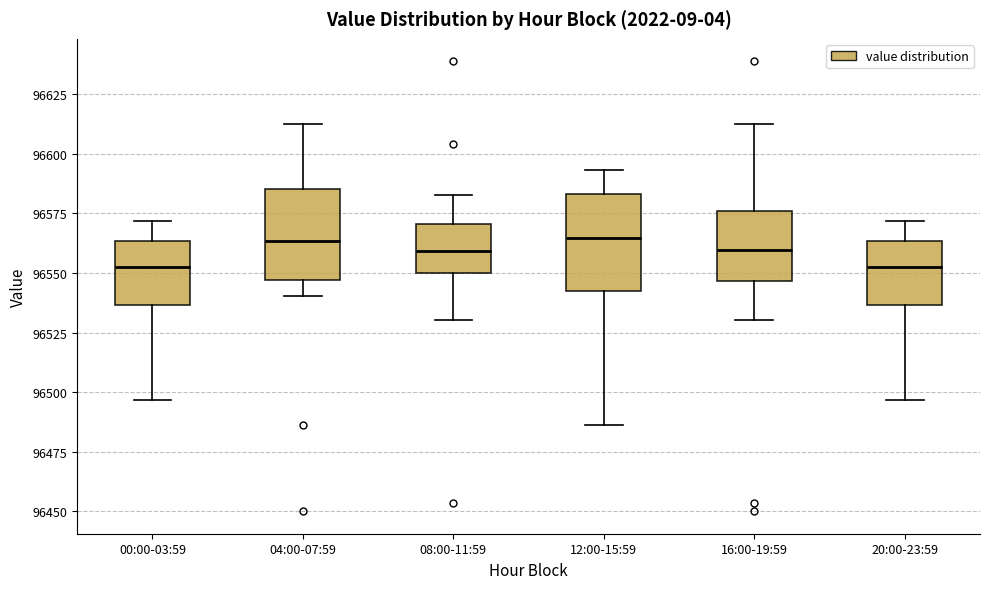

Reading left to right, read every box against the y-axis: the position of its median line, the range the box covers, and the ends of its whiskers. The values are not printed on the chart, so give them approximately, as read against the axis.

00:00-03:59: median 96550, box 96535 to 96565, whiskers 96495 to 96570
04:00-07:59: median 96565, box 96545 to 96585, whiskers 96540 to 96615
08:00-11:59: median 96560, box 96550 to 96570, whiskers 96530 to 96585
12:00-15:59: median 96565, box 96545 to 96585, whiskers 96485 to 96595
16:00-19:59: median 96560, box 96545 to 96575, whiskers 96530 to 96615
20:00-23:59: median 96550, box 96535 to 96565, whiskers 96495 to 96570